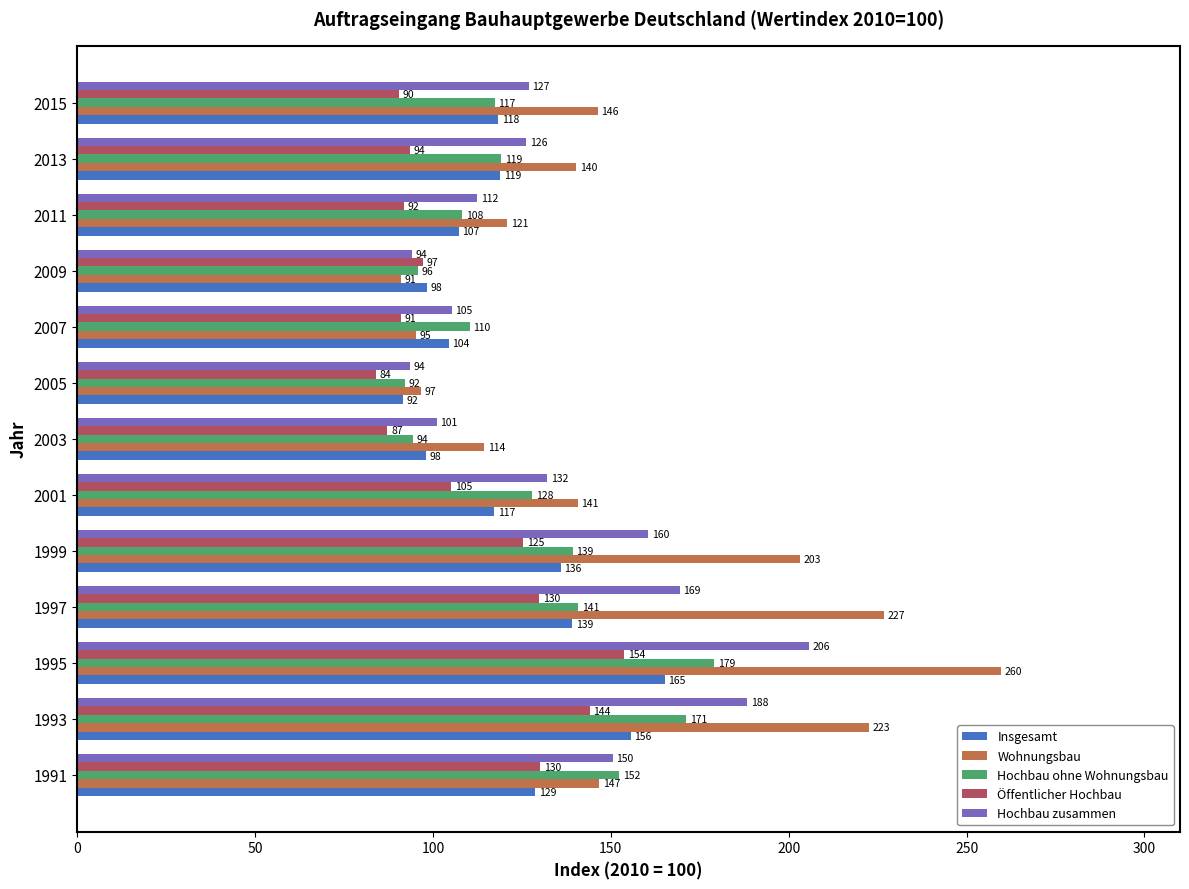

At how many categories does at least one series exceed 248?

1